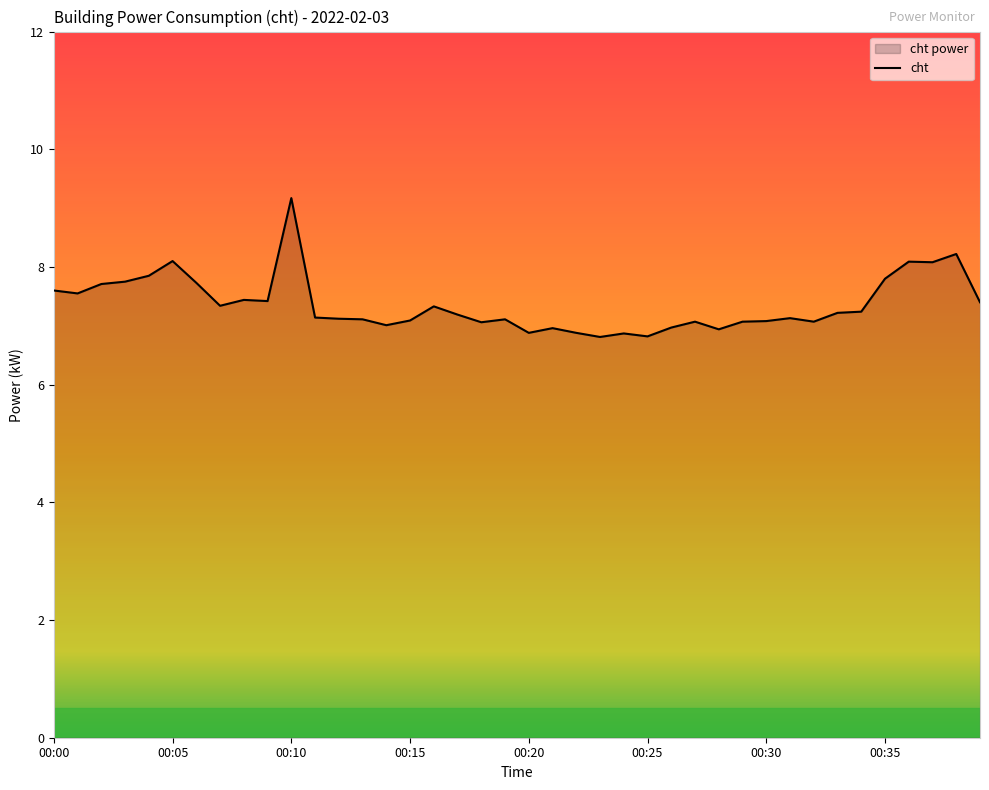

Which category has the lowest value across all series?

23